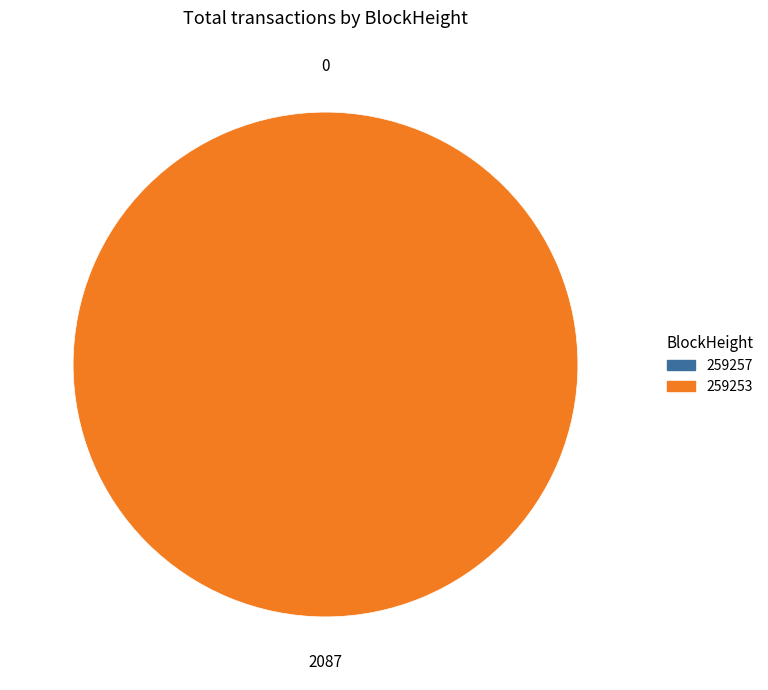

What is the total percentage of 259257 and 259253?

100.0%